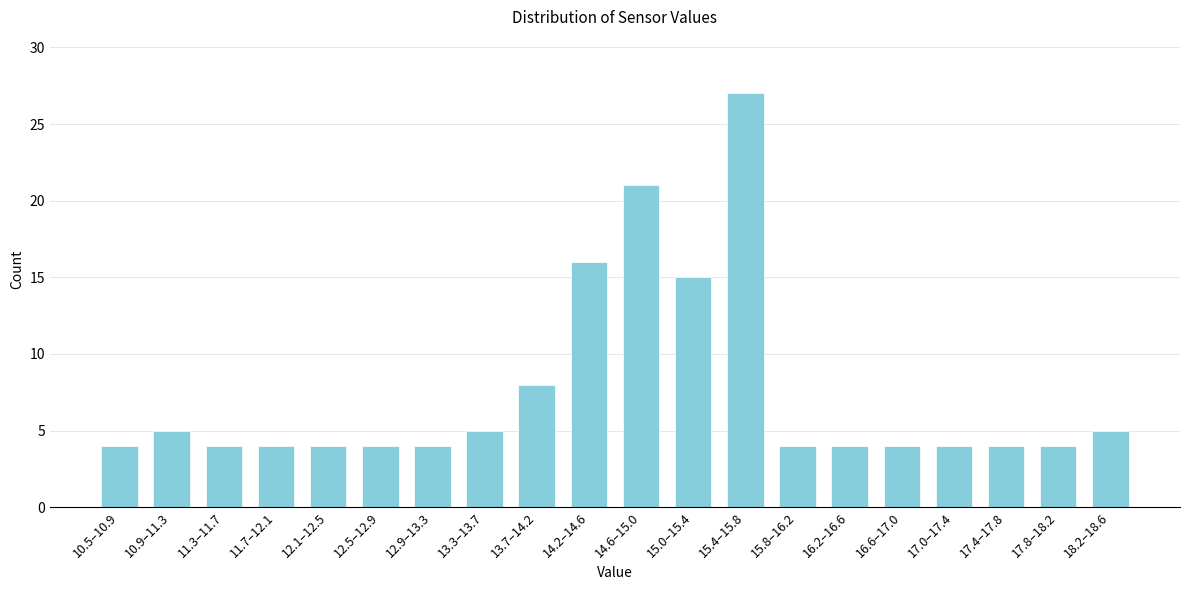

Reading left to right, extract all data points from this chart.

10.5–10.9=4	10.9–11.3=5	11.3–11.7=4	11.7–12.1=4	12.1–12.5=4	12.5–12.9=4	12.9–13.3=4	13.3–13.7=5	13.7–14.2=8	14.2–14.6=16	14.6–15.0=21	15.0–15.4=15	15.4–15.8=27	15.8–16.2=4	16.2–16.6=4	16.6–17.0=4	17.0–17.4=4	17.4–17.8=4	17.8–18.2=4	18.2–18.6=5